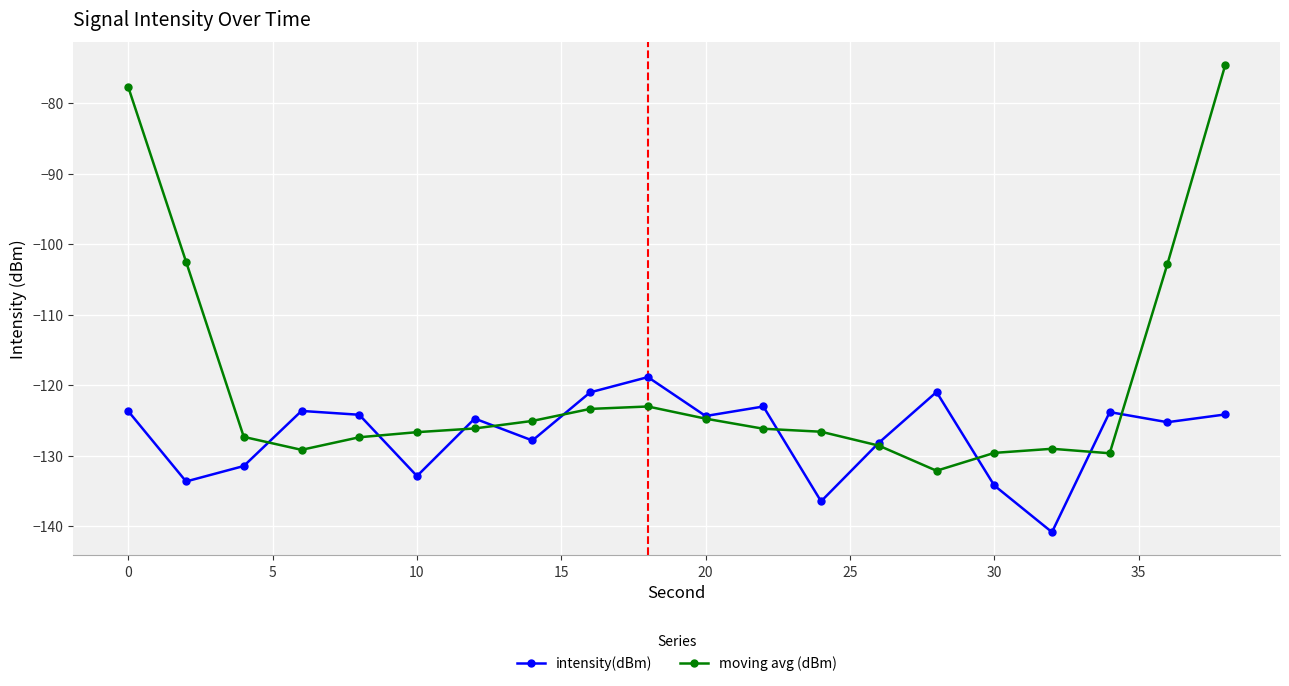

What is the greatest value displayed?

-74.6